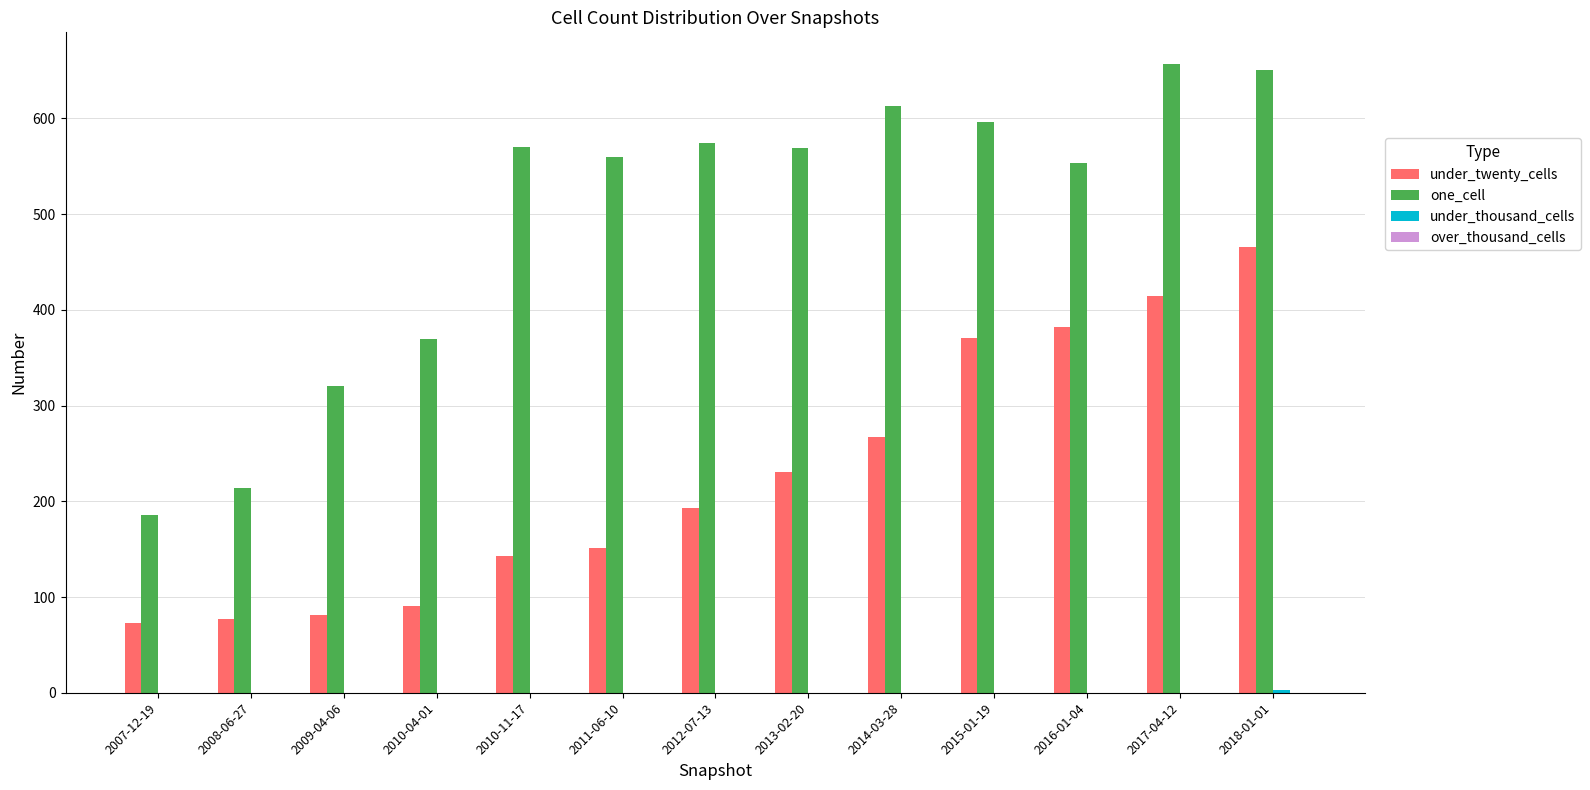

Where is one_cell nearest to the value 421?

2010-04-01